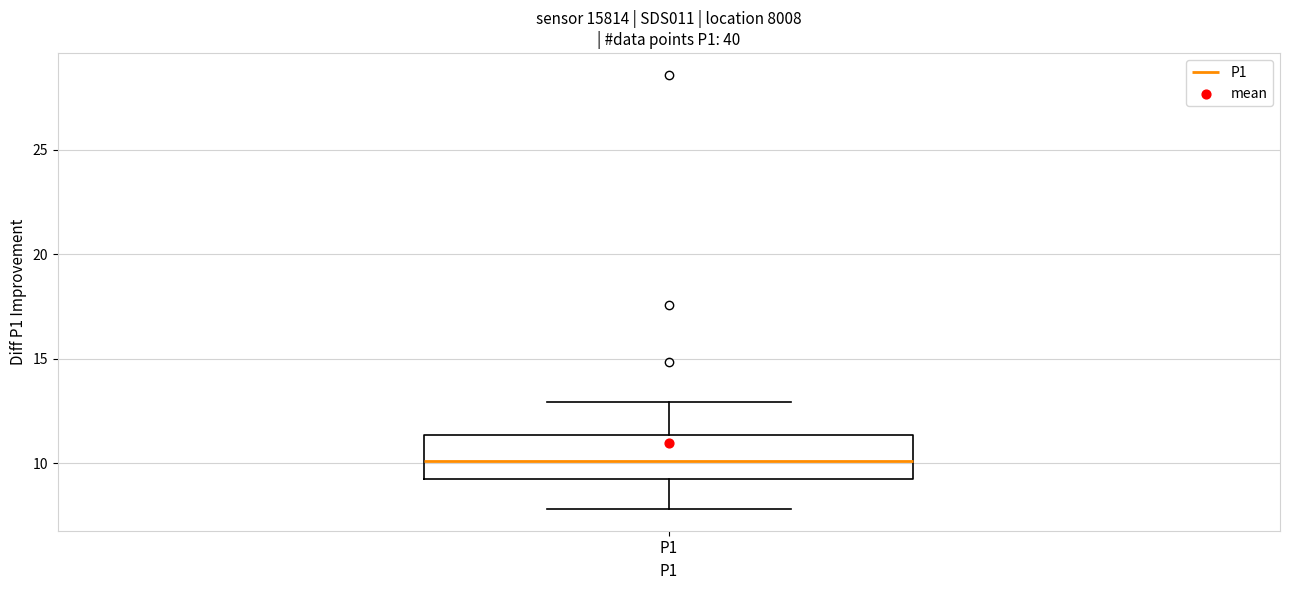

Transcribe this box plot: give where the median line is, the range the box spans, and where the two whiskers end, as read against the y-axis. The values are not printed on the chart, so give them approximately, as read against the axis.

median 10.0, box 9.0 to 11.5, whiskers 8.0 to 13.0